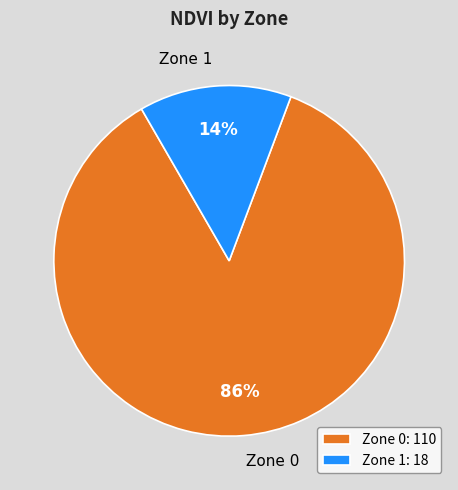

What is the ratio of the value at Zone 0 to the value at Zone 1?

6.1